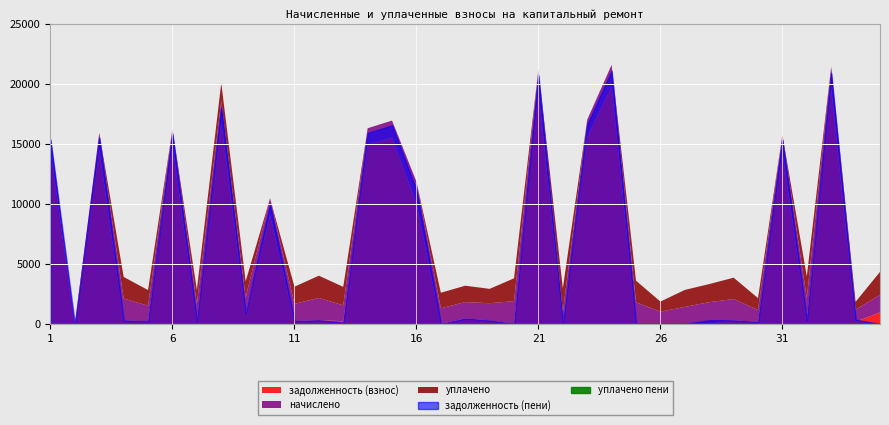

Which series has the widest spread of values?

задолженность (пени)